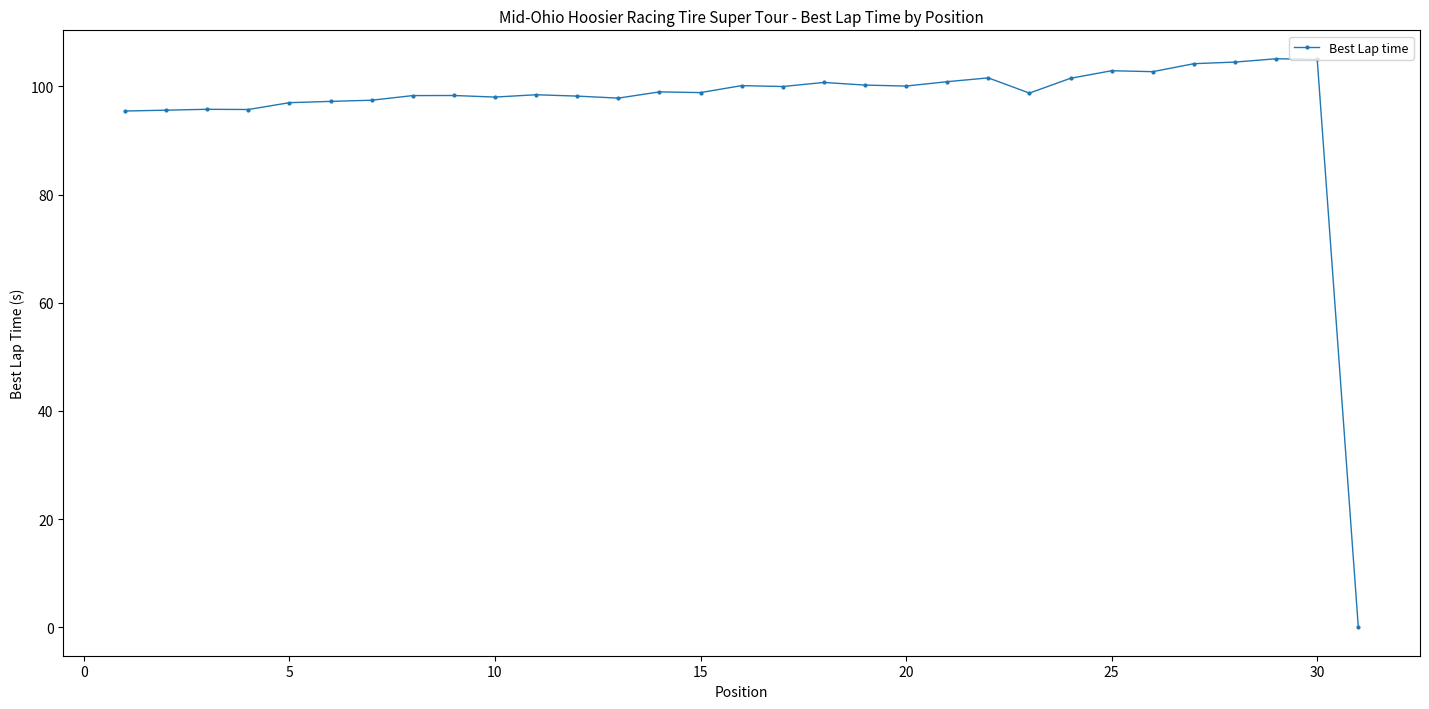

True or false: the data has more than 2 interior local peaks.

True